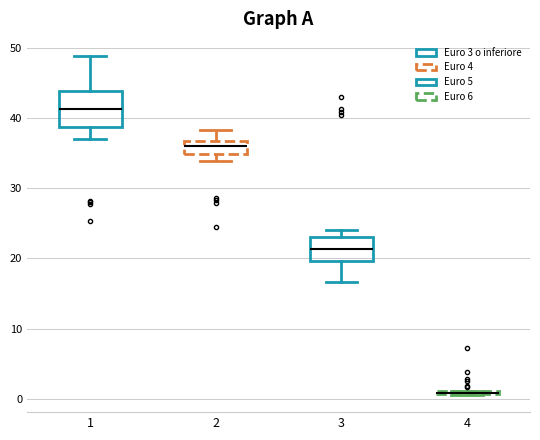

Reading left to right, read every box against the y-axis: the position of its median line, the range the box covers, and the ends of its whiskers. The values are not printed on the chart, so give them approximately, as read against the axis.

1: median 41, box 39 to 44, whiskers 37 to 49
2: median 36, box 35 to 37, whiskers 34 to 38
3: median 21, box 20 to 23, whiskers 17 to 24
4: box collapsed to a line at 1, whiskers 1 to 1